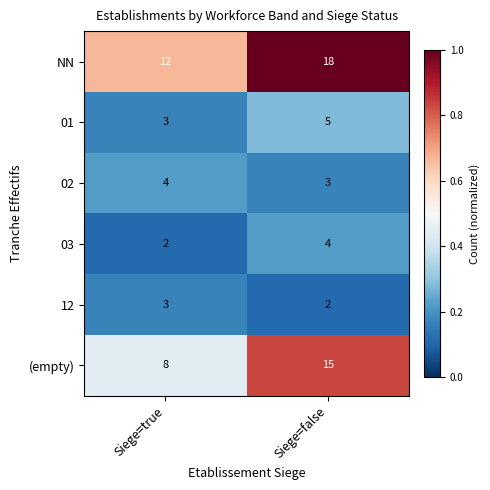

Is the value of (empty) at Siege=false greater than the value of 12 at Siege=false?

Yes